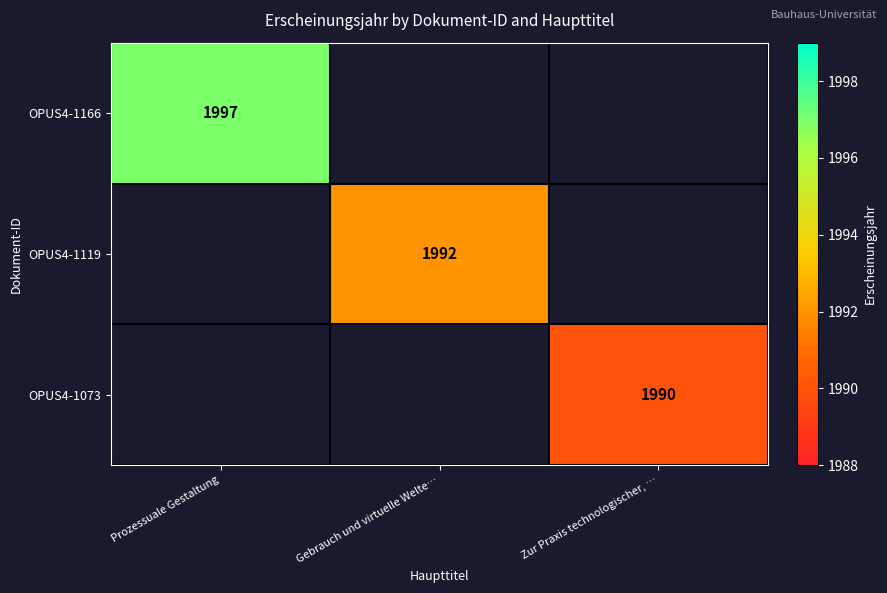

True or false: OPUS4-1166 has a value of 1997 at Prozessuale Gestaltung.

True